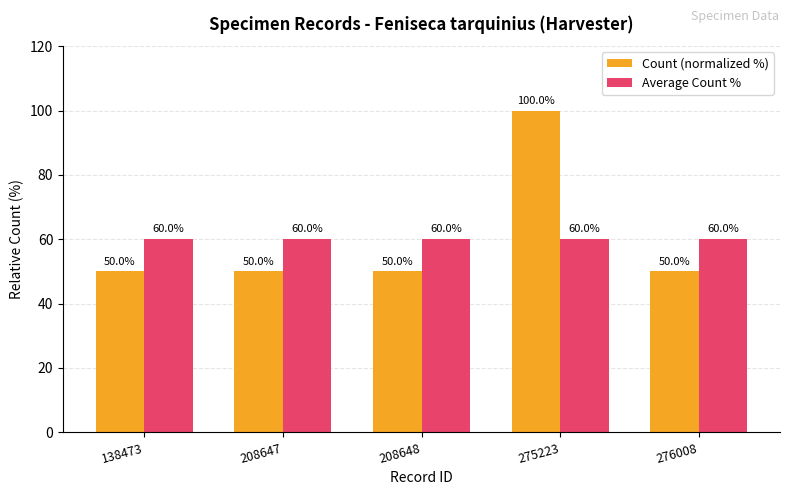

What is the greatest value displayed?

100